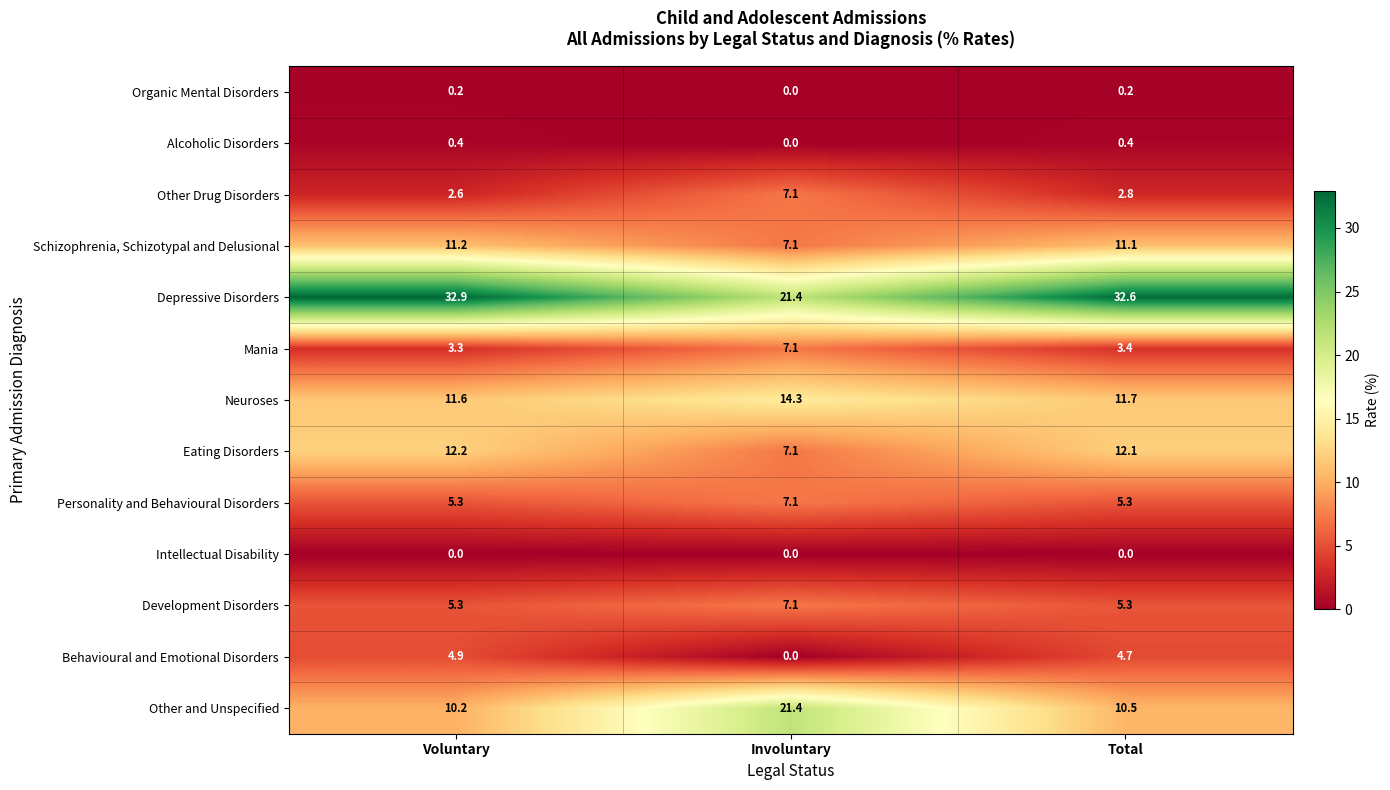

What is the sum of the Schizophrenia, Schizotypal and Delusional values at Voluntary and Involuntary?

18.3